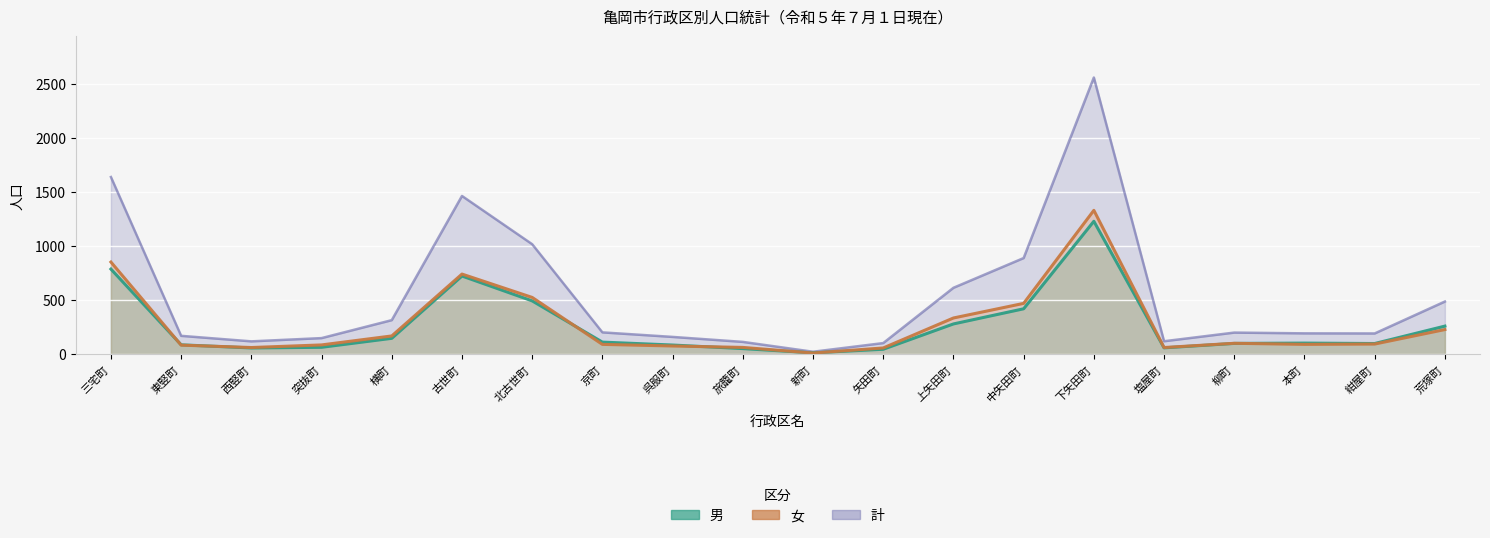

What is the approximate value of 男 at 突抜町, to the nearest 100?

100